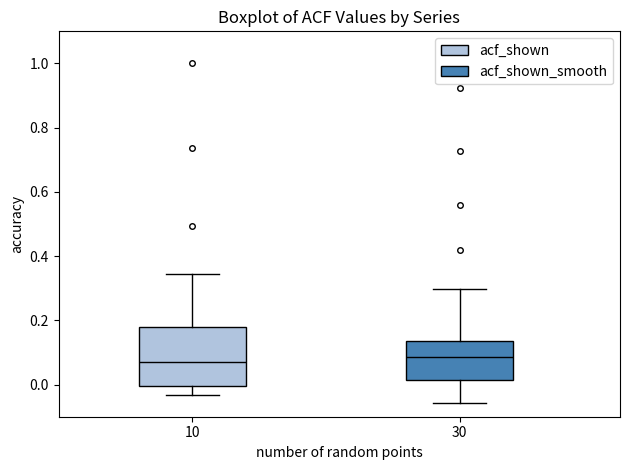

Reading left to right, read every box against the y-axis: the position of its median line, the range the box covers, and the ends of its whiskers. The values are not printed on the chart, so give them approximately, as read against the axis.

10: median 0.08, box 0.00 to 0.18, whiskers -0.04 to 0.34
30: median 0.08, box 0.02 to 0.14, whiskers -0.06 to 0.30